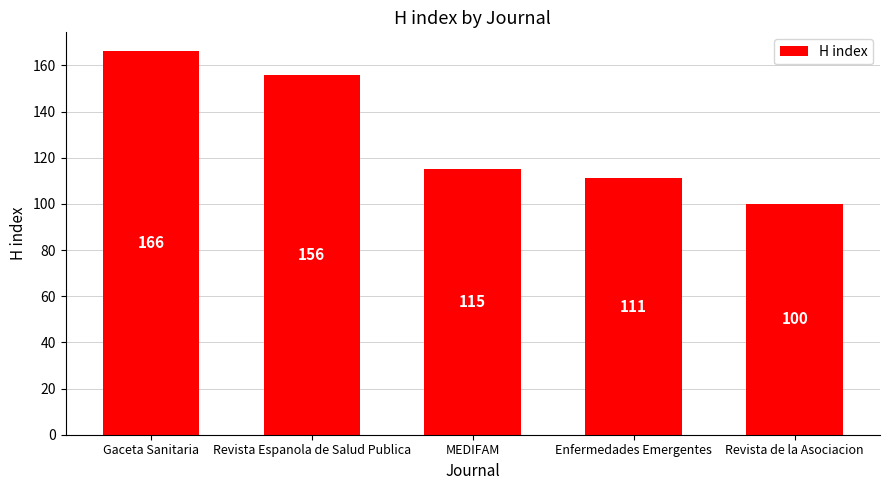

What is the change in value from MEDIFAM to Enfermedades Emergentes?

-4